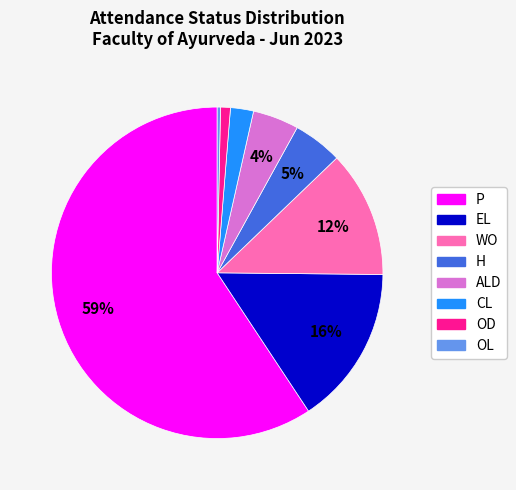

How many slices are in this pie chart?

8